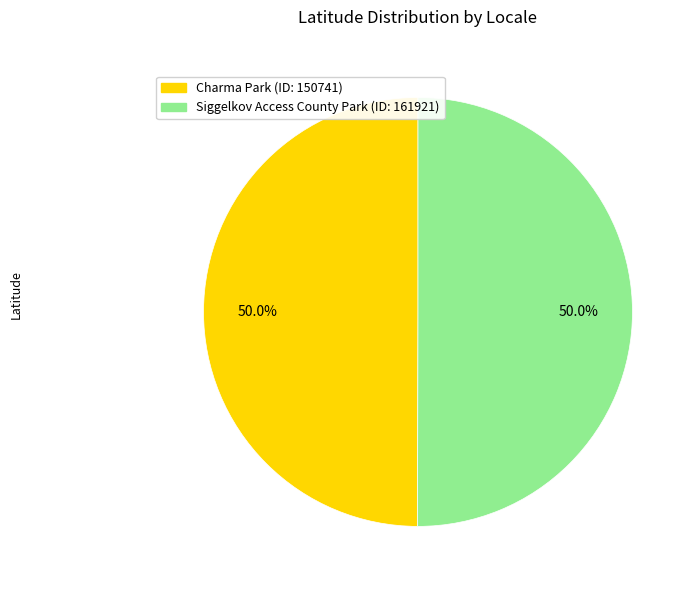

Approximately how many times larger is the value at Charma Park (ID: 150741) compared to Siggelkov Access County Park (ID: 161921)?

1.0